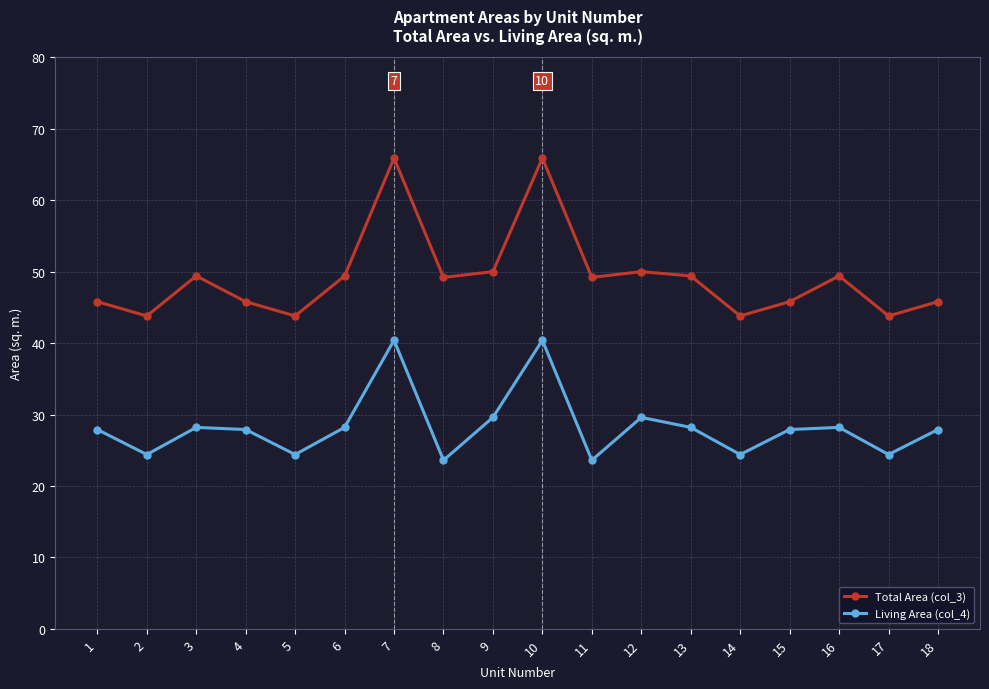

What is the difference between the maximum and second lowest values in the Total Area (col_3) series?

22.1